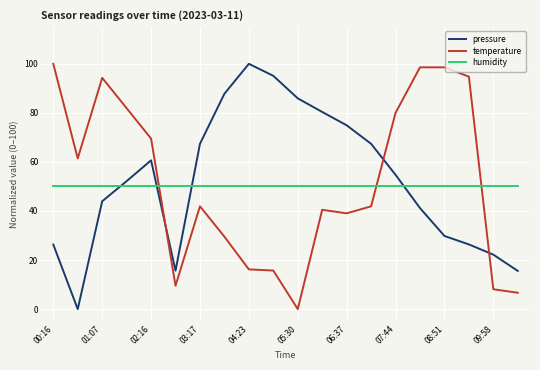

After their last crossing, which series has the higher values: pressure or humidity?

humidity